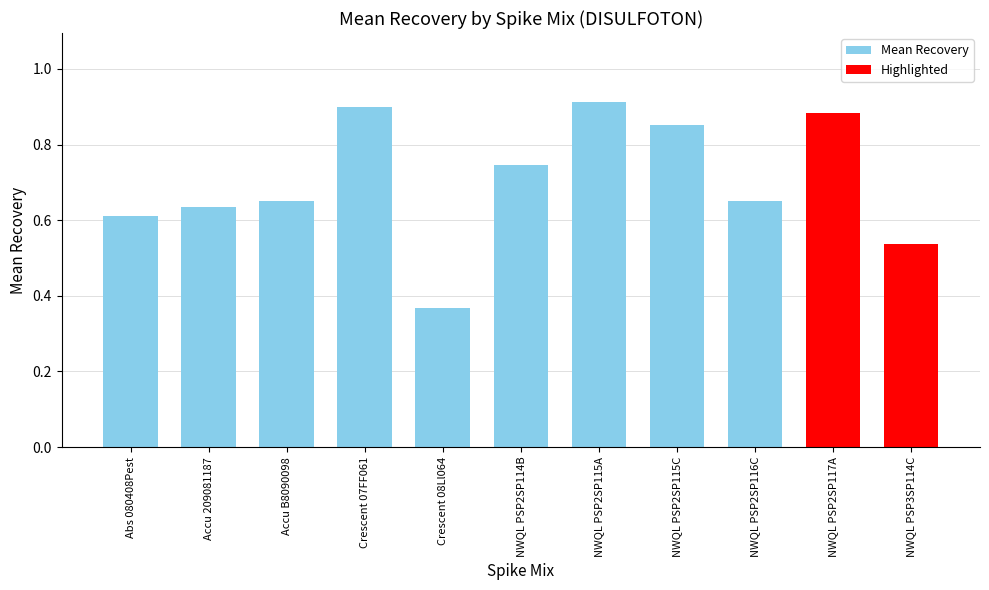

At which label is the value closest to 0?

Crescent 08Ll064